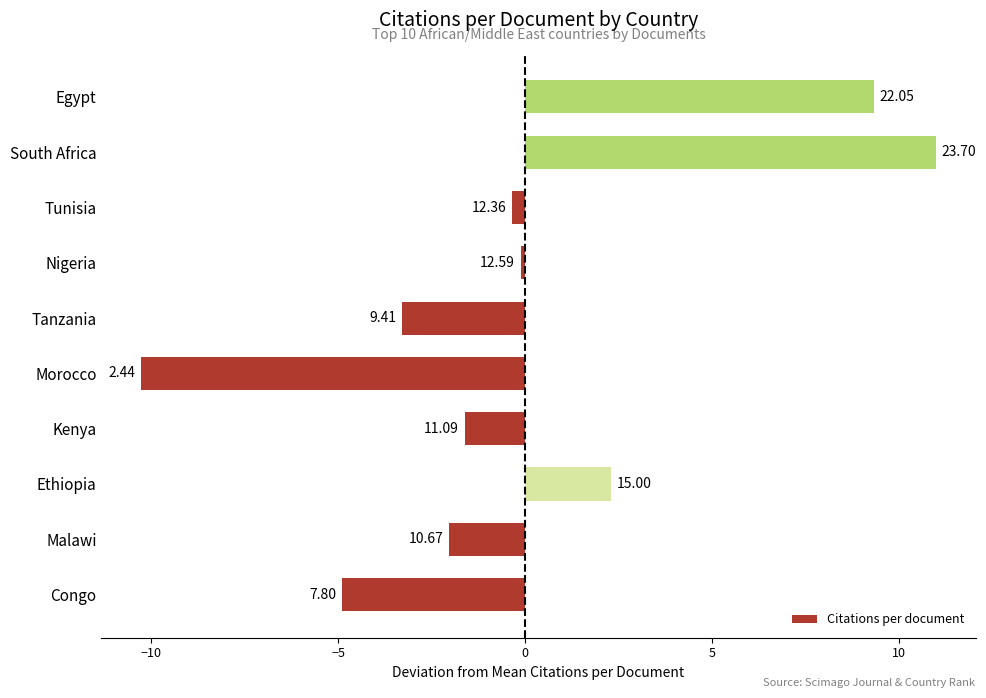

Does the chart contain stacked bars?

No